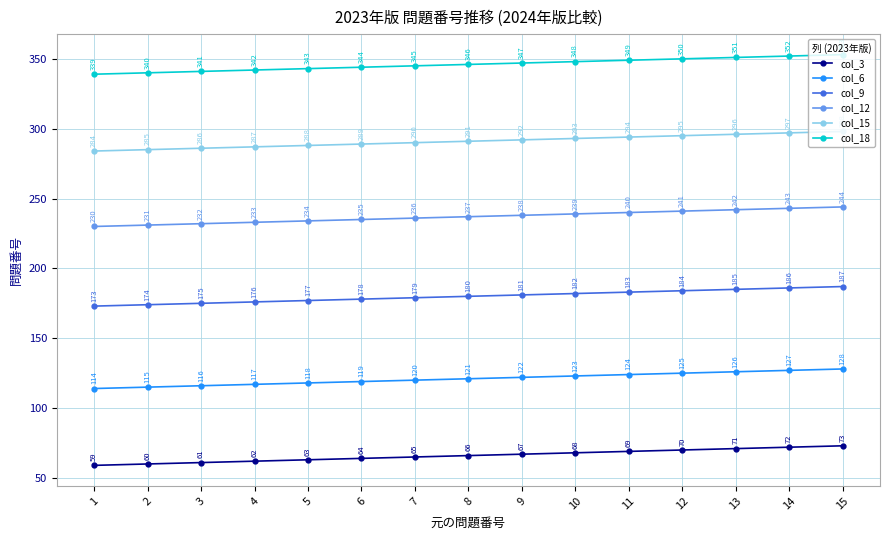

List the series in order of their overall mean, highest first.

col_18, col_15, col_12, col_9, col_6, col_3